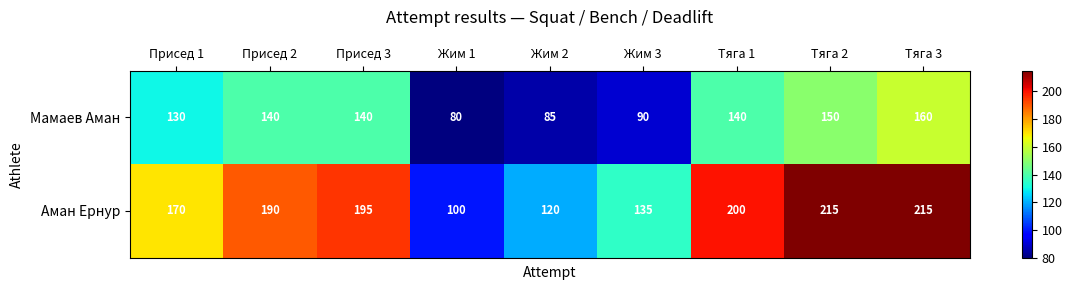

Which category has the lowest value in the Аман Ернур series?

Жим 1